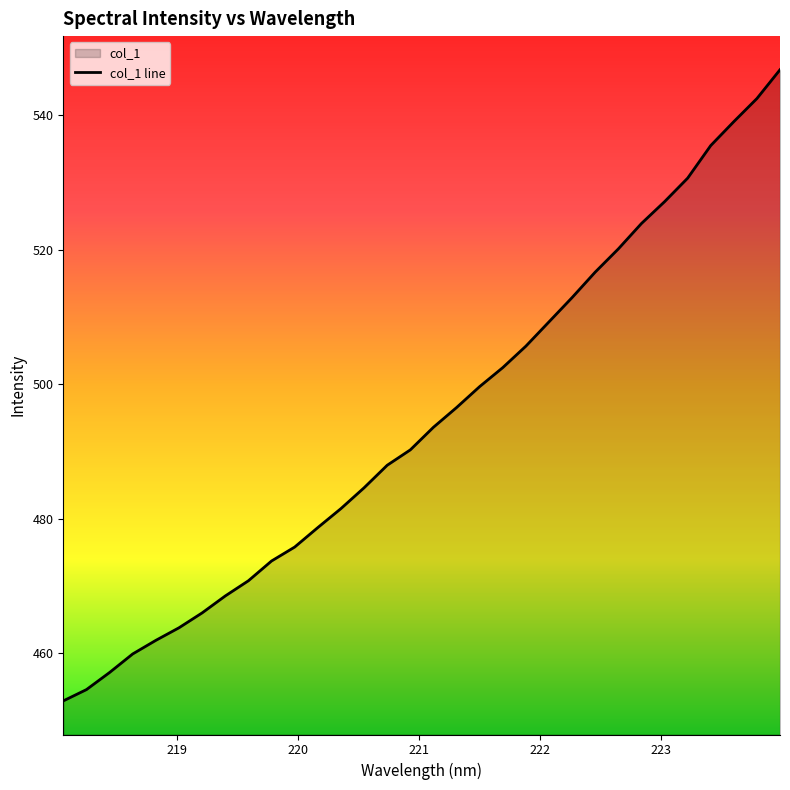

What is the greatest value displayed?

546.8